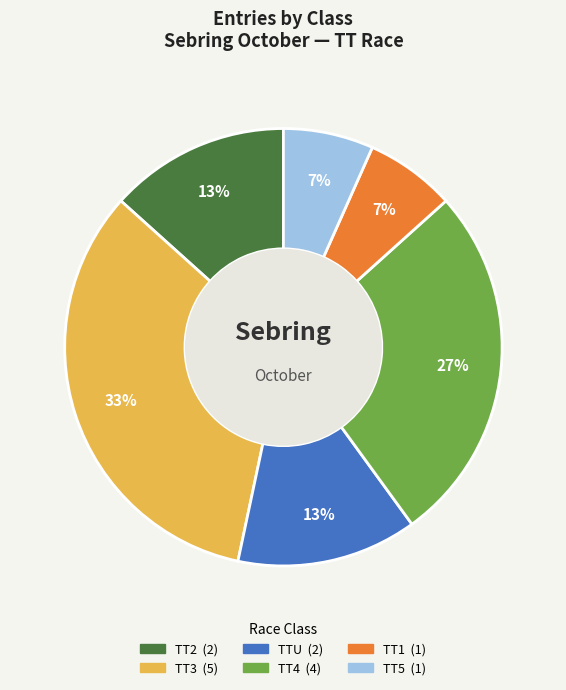

To the nearest percent, what is the average slice percentage?

17%